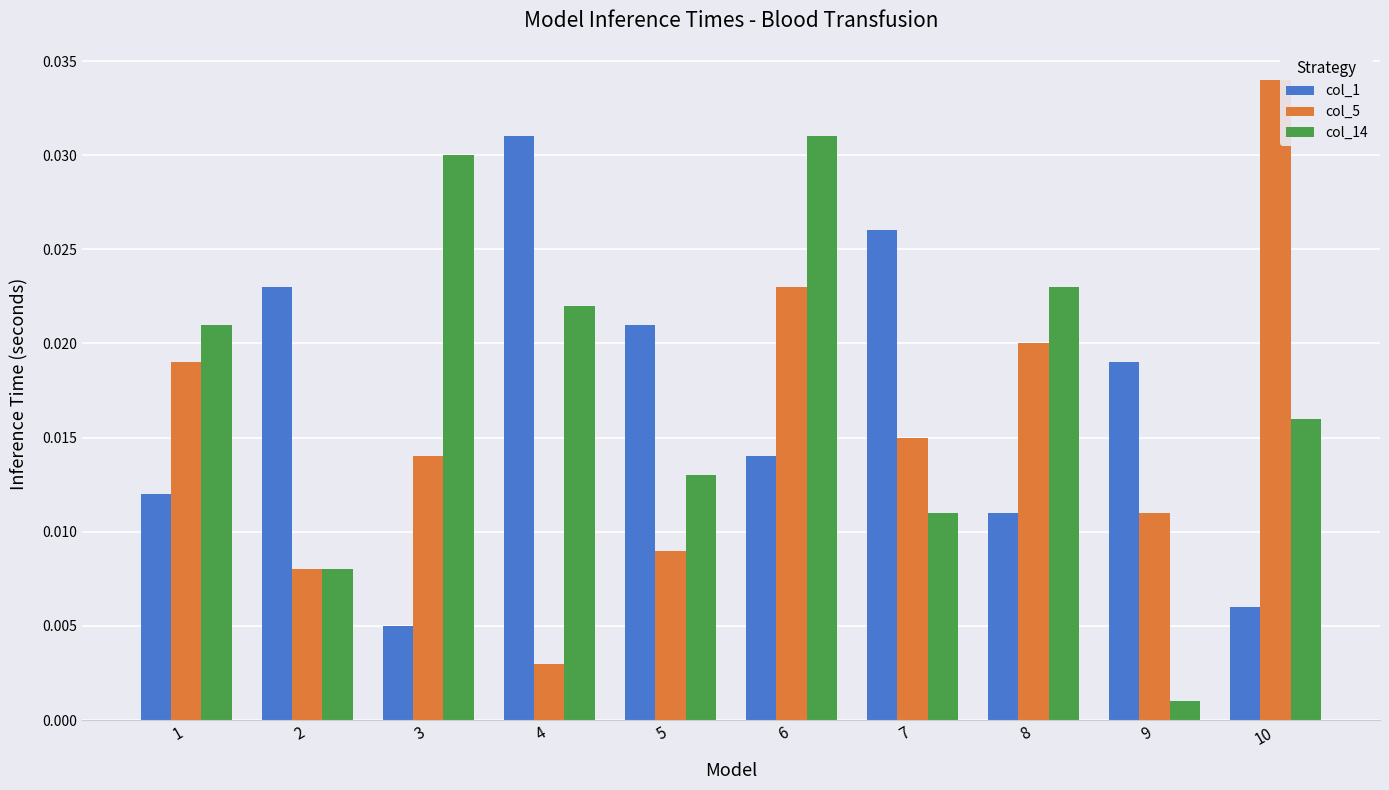

Rank the series by their average value, from lowest to highest.

col_5, col_1, col_14